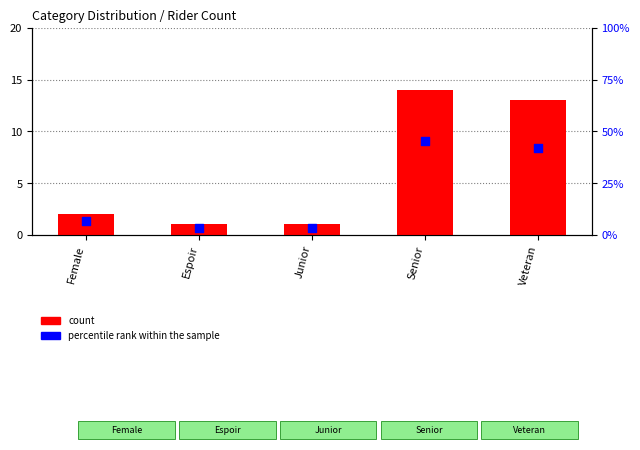

Which series contains the highest Y value?

percentile rank within the sample